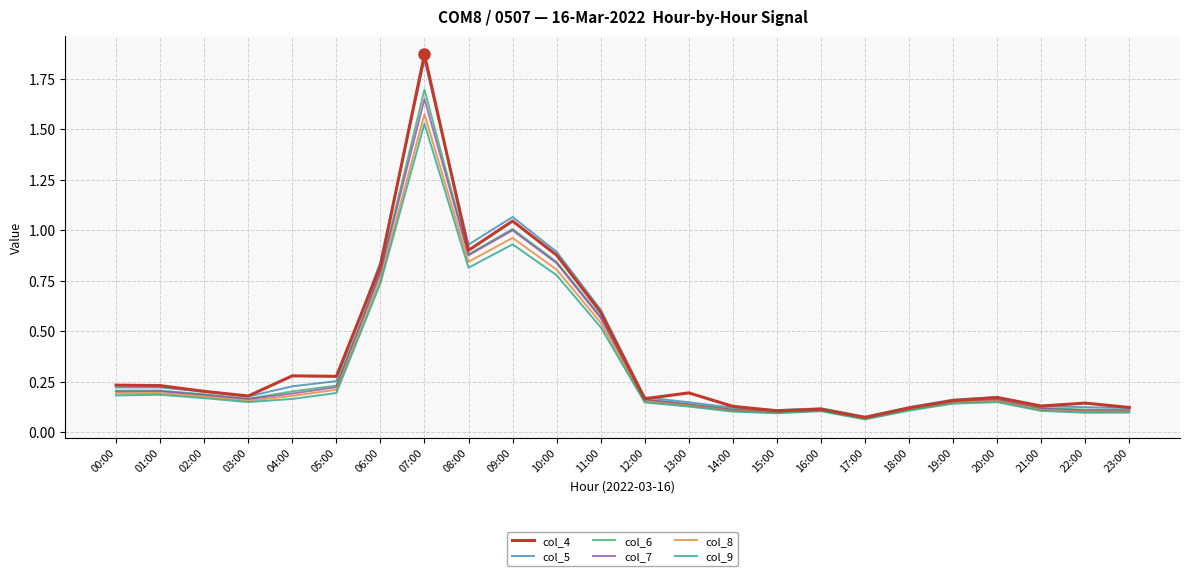

What are all the series names shown in the legend?

col_4, col_5, col_6, col_7, col_8, col_9